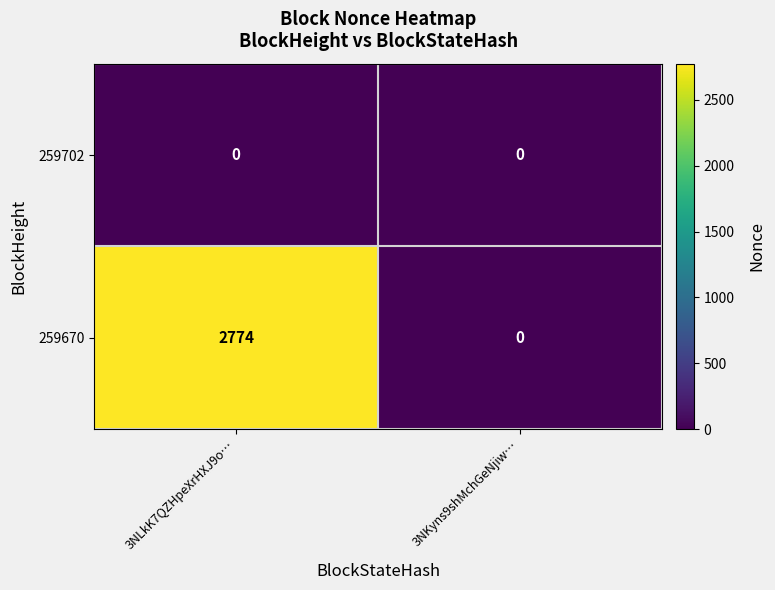

How many data points in 259670 are less than 2774?

1